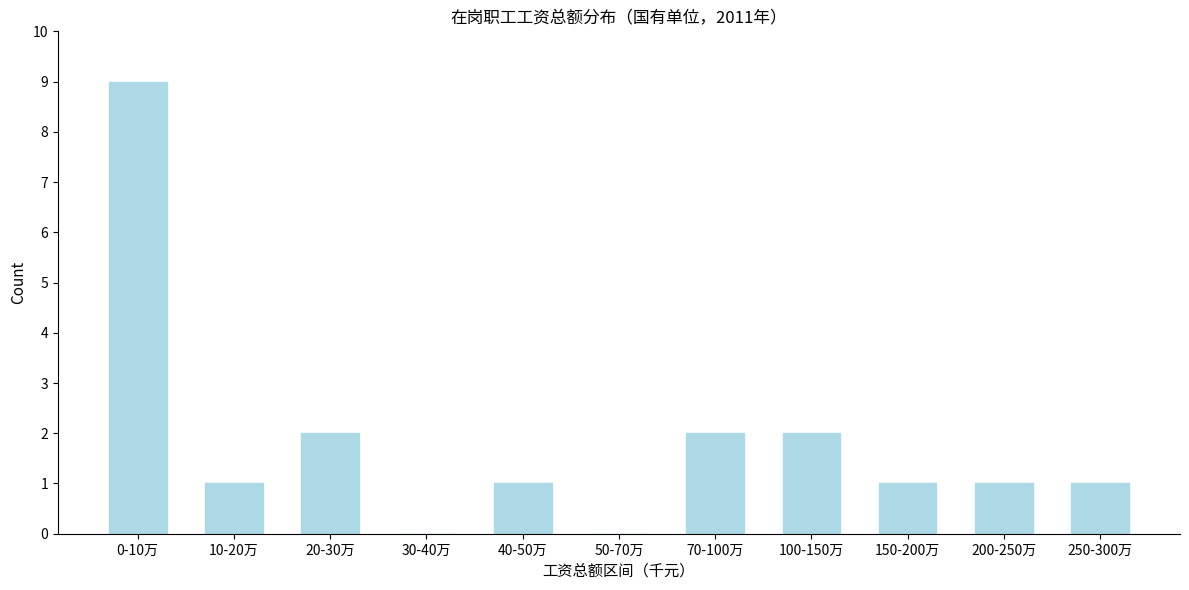

Reading left to right, what are all the values shown in this chart?

0-10万=9	10-20万=1	20-30万=2	30-40万=0	40-50万=1	50-70万=0	70-100万=2	100-150万=2	150-200万=1	200-250万=1	250-300万=1